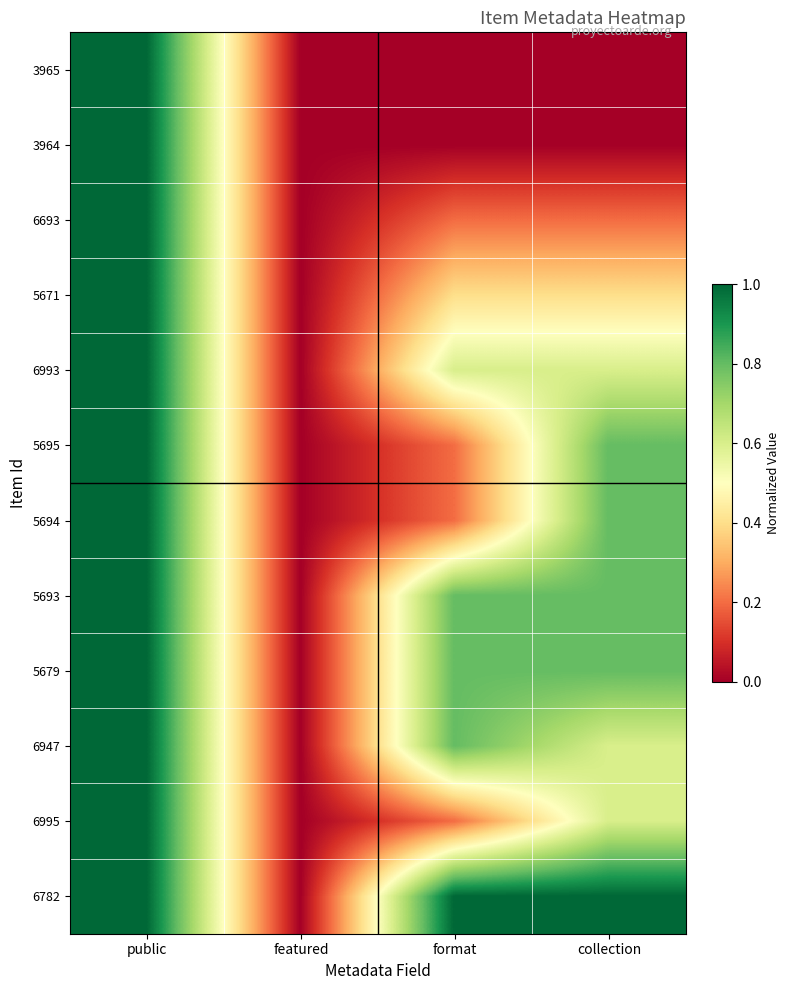

Reading right to left, list all the values displayed in this chart.

3965: collection=0.0	format=0.0	featured=0.0	public=1.0
3964: collection=0.0	format=0.0	featured=0.0	public=1.0
6693: collection=0.2	format=0.2	featured=0.0	public=1.0
5671: collection=0.4	format=0.4	featured=0.0	public=1.0
6993: collection=0.6	format=0.6	featured=0.0	public=1.0
5695: collection=0.8	format=0.2	featured=0.0	public=1.0
5694: collection=0.8	format=0.2	featured=0.0	public=1.0
5693: collection=0.8	format=0.8	featured=0.0	public=1.0
5679: collection=0.8	format=0.8	featured=0.0	public=1.0
6947: collection=0.6	format=0.8	featured=0.0	public=1.0
6995: collection=0.6	format=0.2	featured=0.0	public=1.0
6782: collection=1.0	format=1.0	featured=0.0	public=1.0